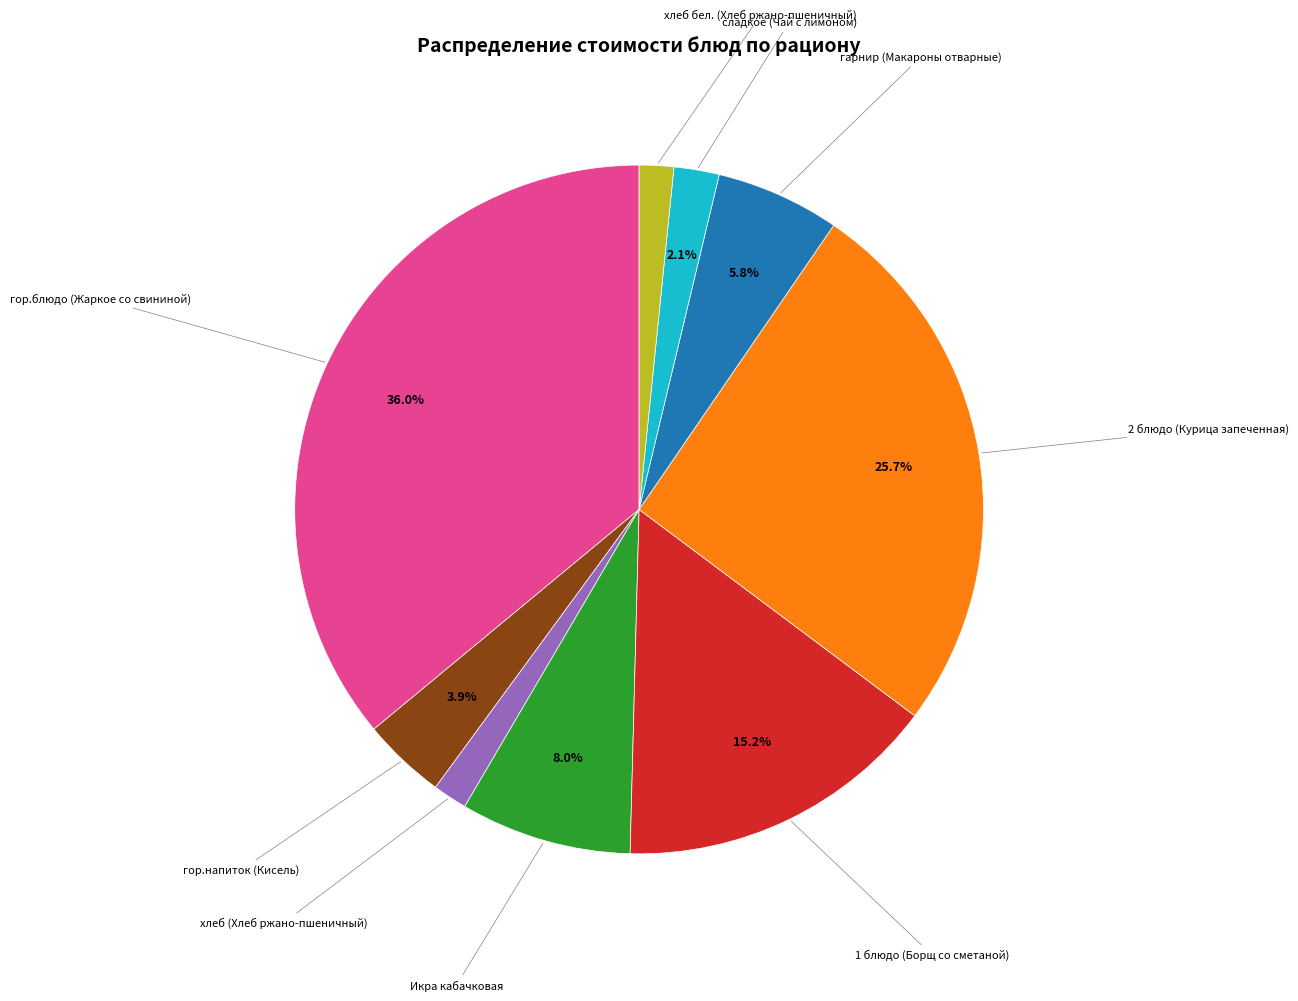

Does any single category account for the majority?

No